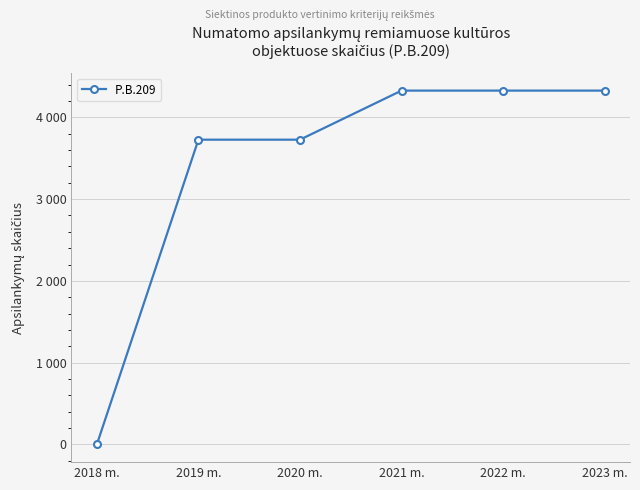

Is this an area chart (filled region under the line)?

No